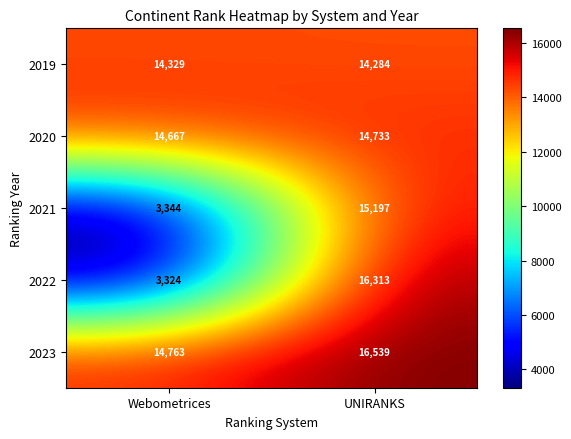

At which label does 2021 reach its minimum?

Webometrices